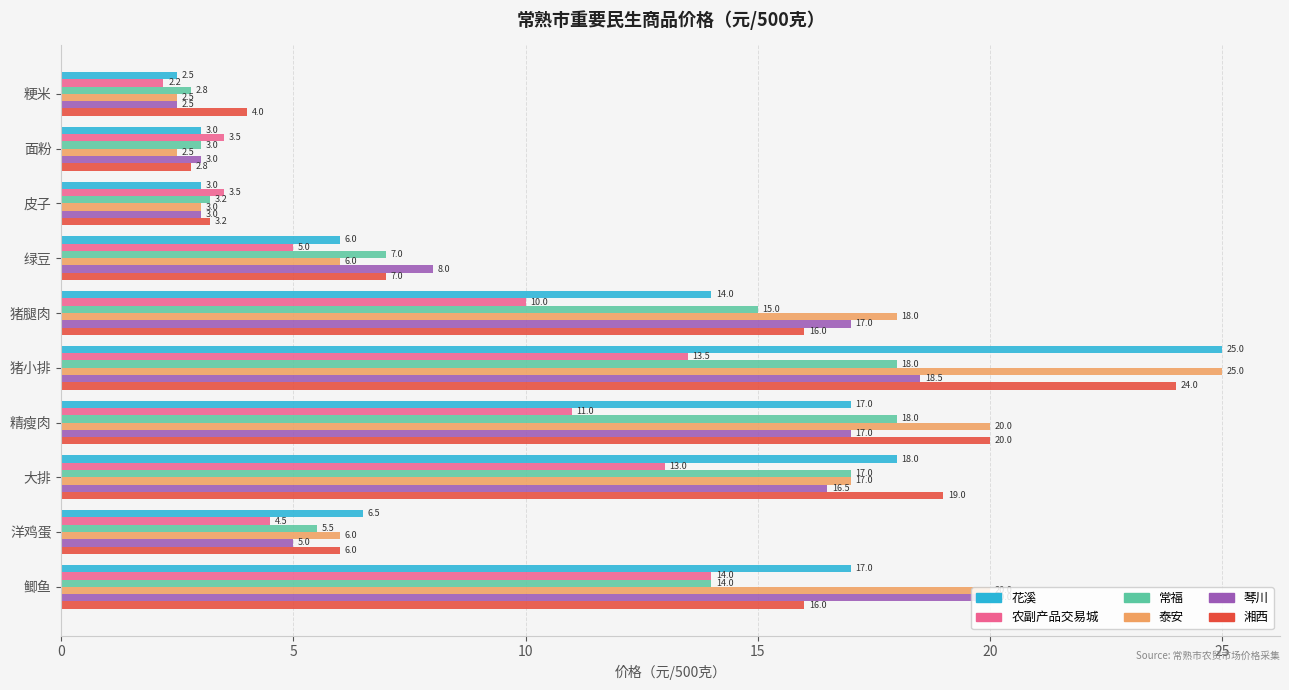

At which category is the sum across all series the highest?

猪小排